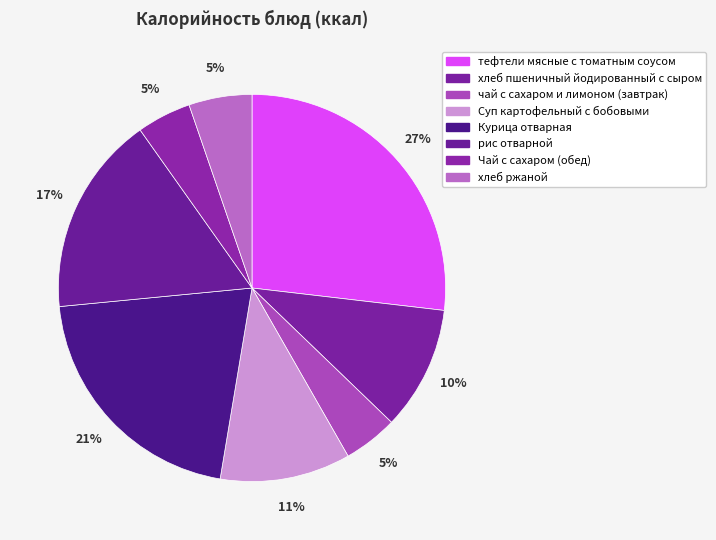

To the nearest percent, what percentage of the pie is Курица отварная?

21%